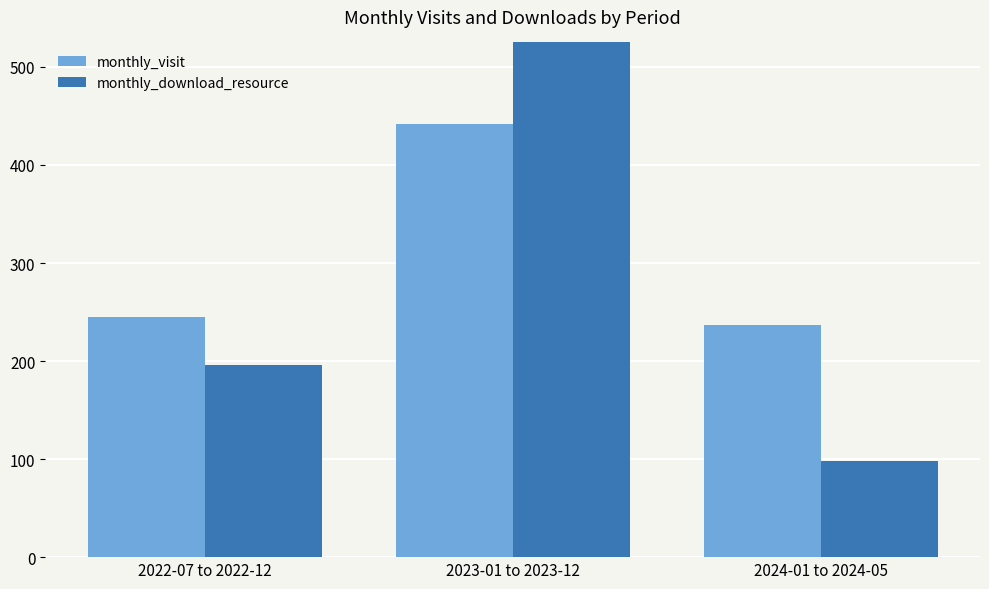

Count the monthly_download_resource values in the range 98 to 615.

3